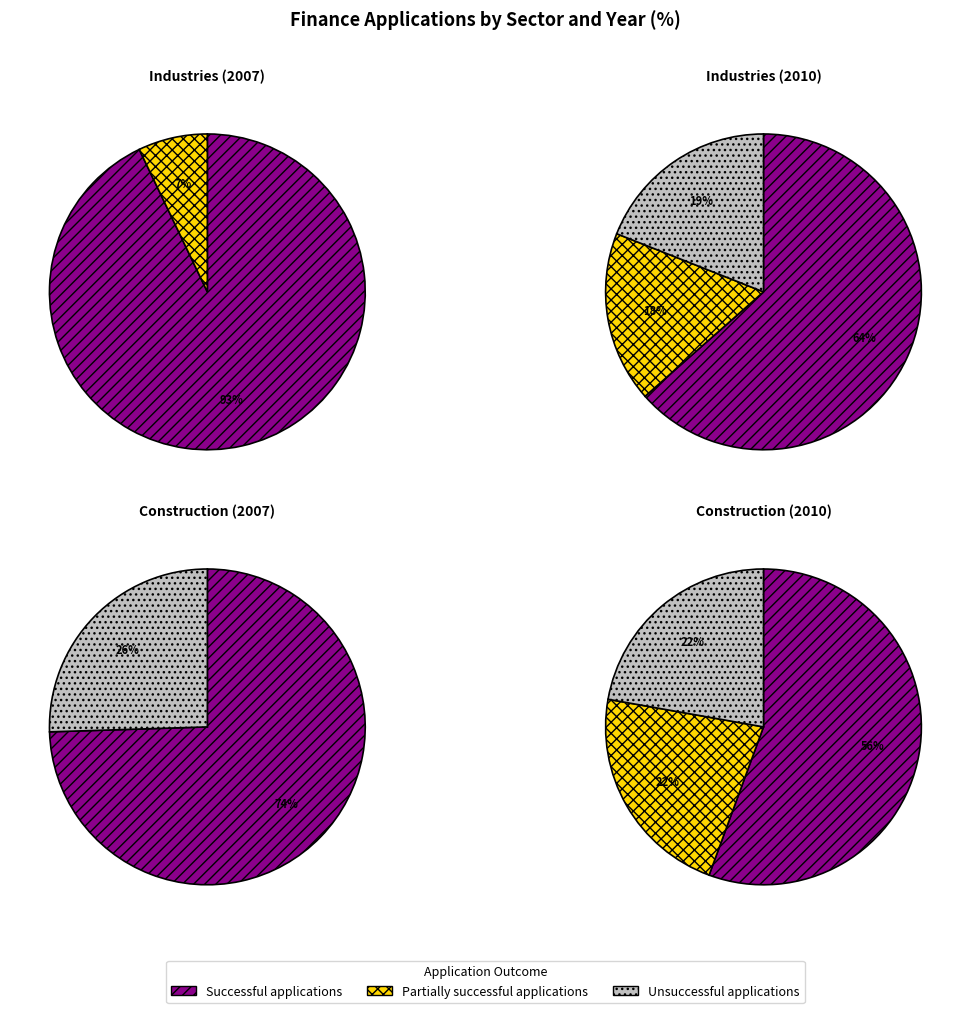

Rank the categories by value from lowest to highest.

Unsuccessful applications, Partially successful applications, Successful applications